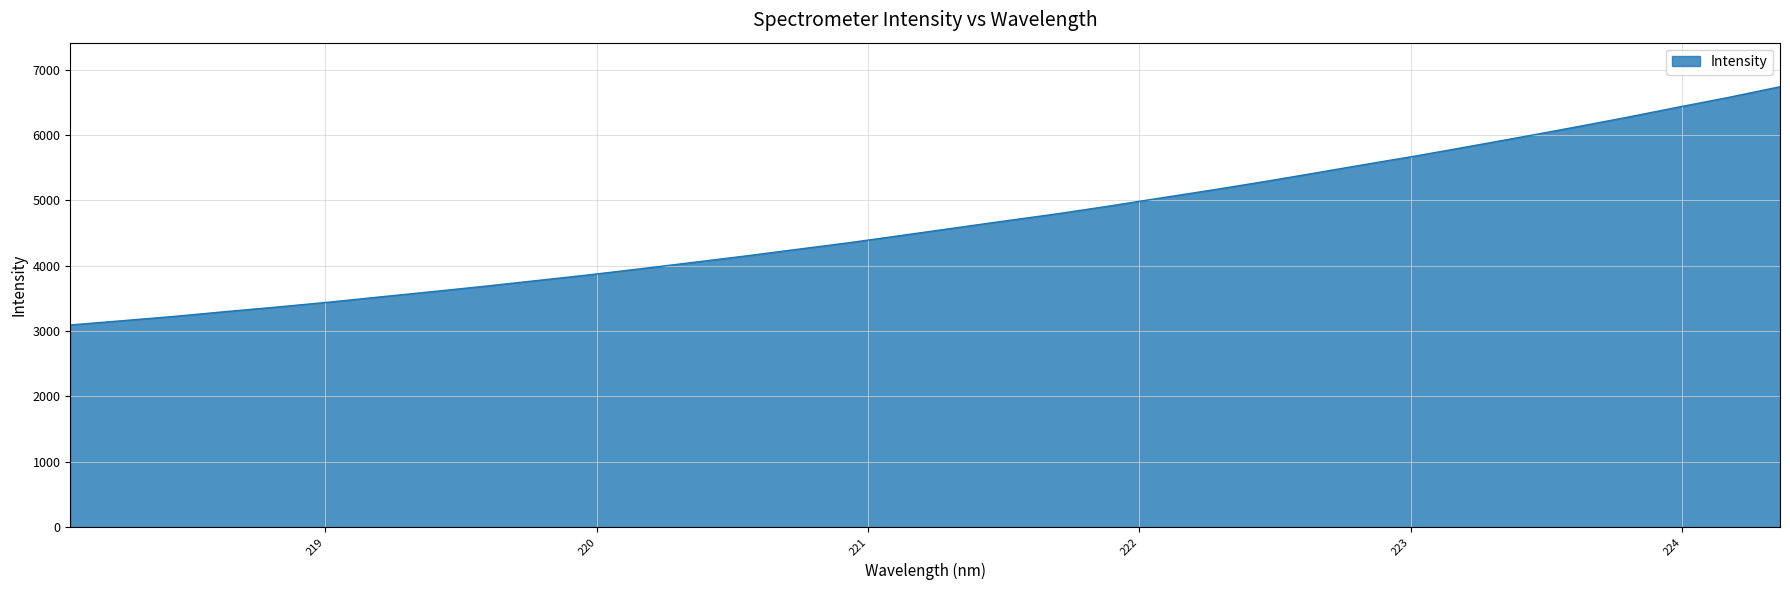

True or false: the data has more than 1 interior local peaks.

False